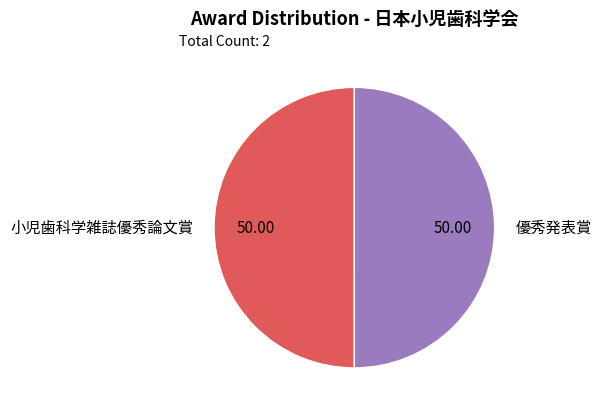

Do 優秀発表賞 and 小児歯科学雑誌優秀論文賞 together represent more than half of the pie?

Yes